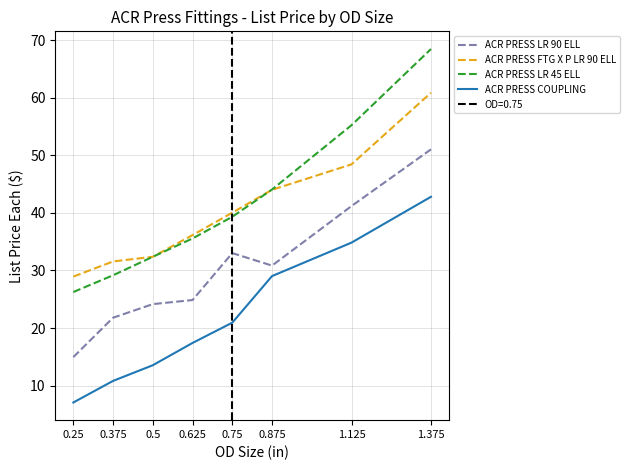

Which series changed the most between 0.25 and 0.875?

ACR PRESS COUPLING